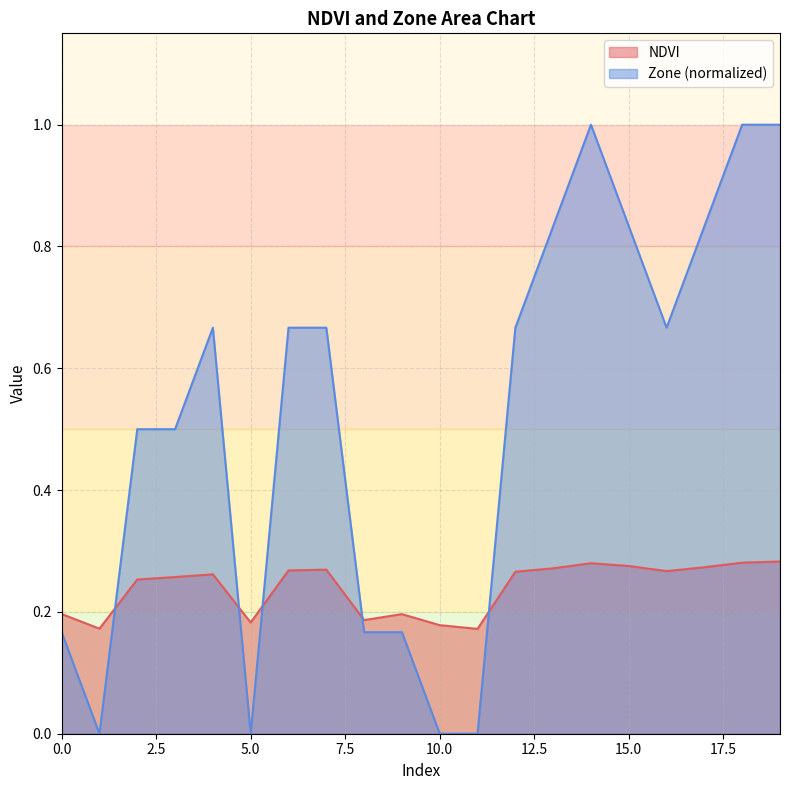

The value of Zone at 9 is 0.2. True or false?

True